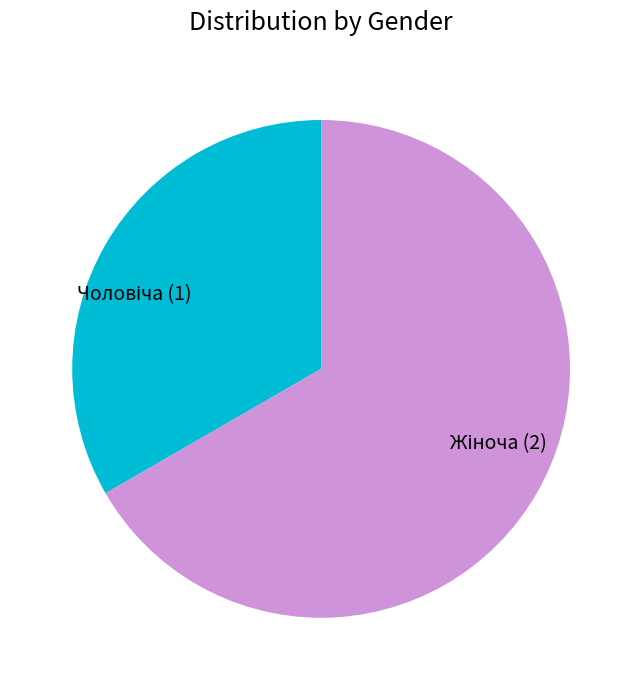

How many slices are in this pie chart?

2